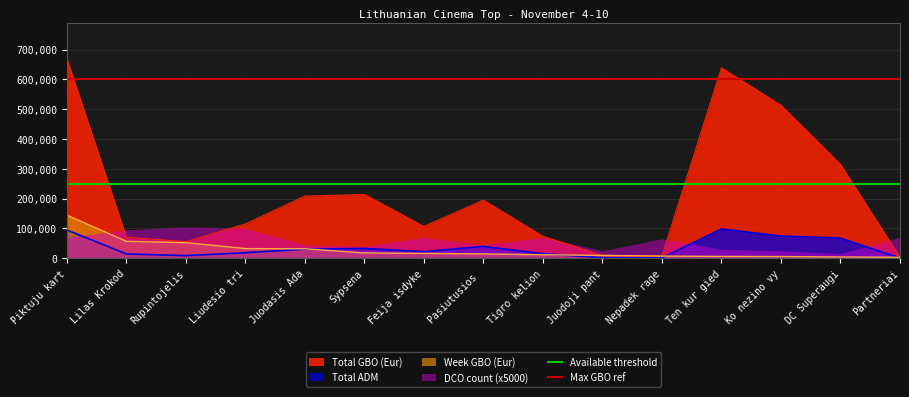

At which label does Max GBO ref reach its minimum?

Piktuju kart